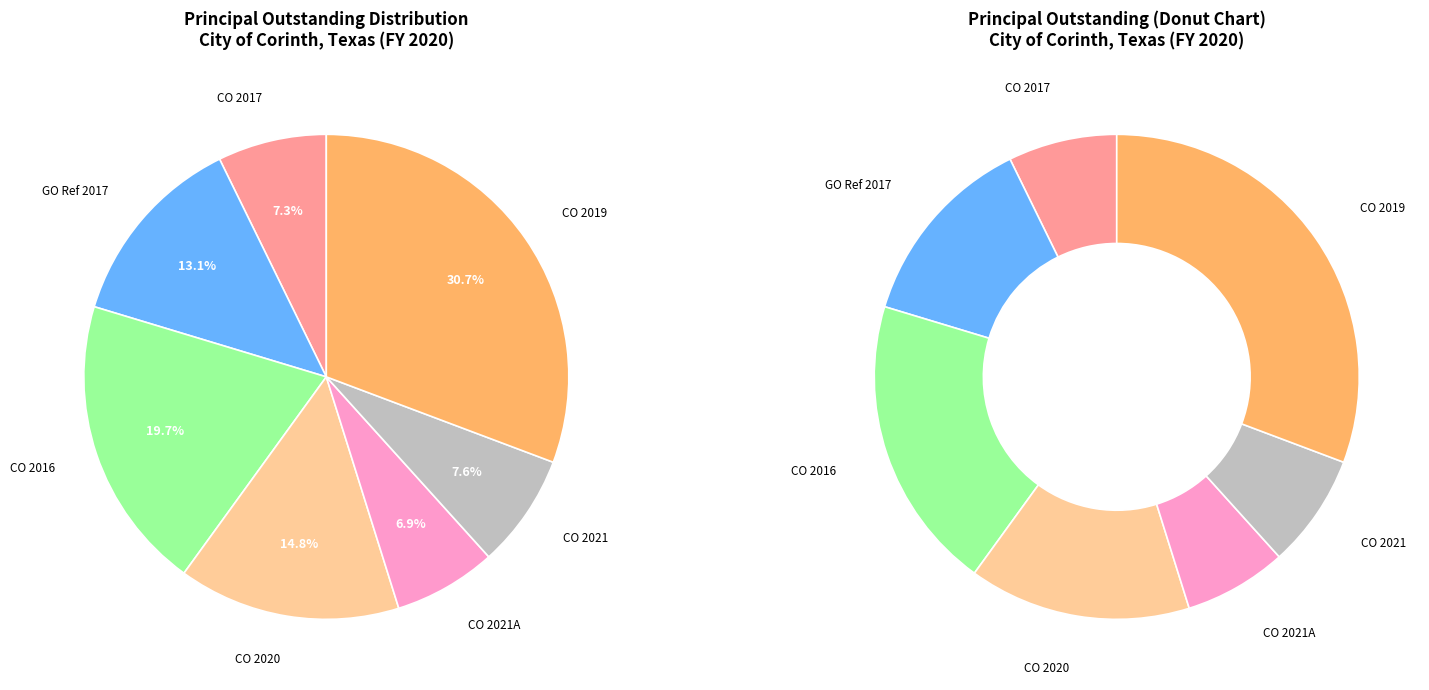

Does General Obligation Refunding 2017 account for over 50% of the chart?

No